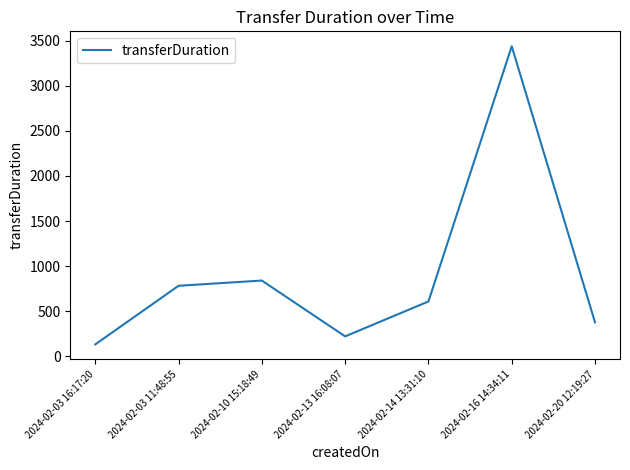

Read the value at 2024-02-10 15:18:49.

840